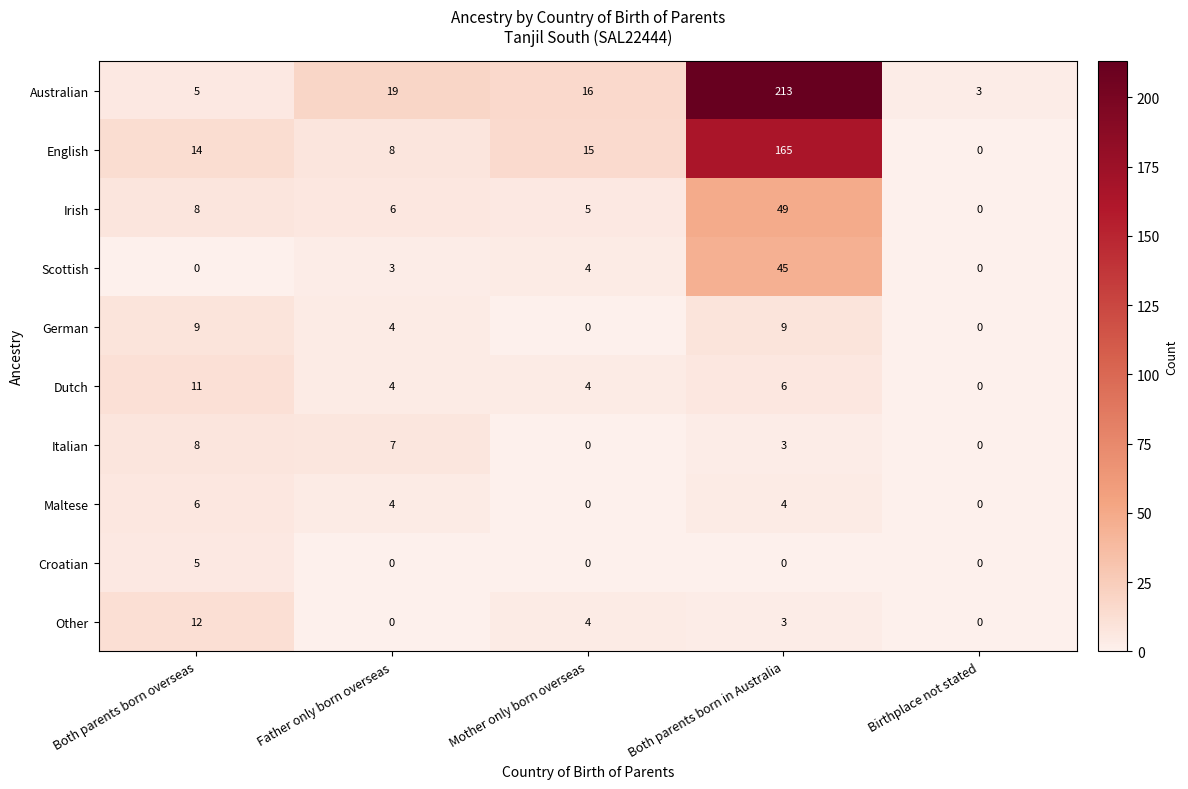

What is the greatest value displayed?

213